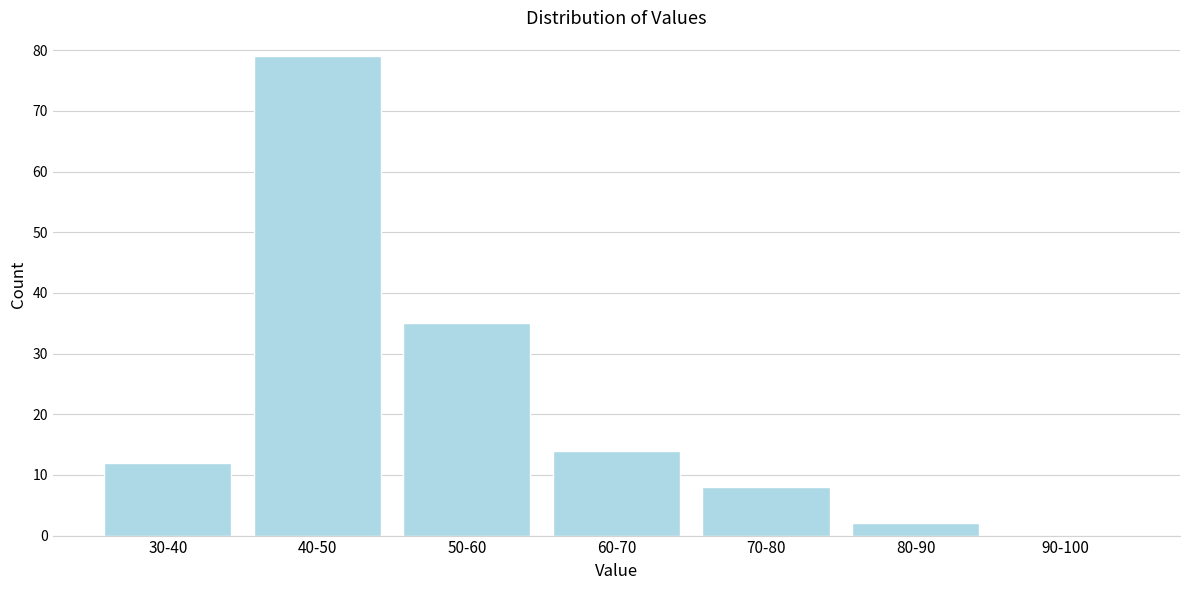

Reading left to right, extract all data points from this chart.

30-40=12	40-50=79	50-60=35	60-70=14	70-80=8	80-90=2	90-100=0